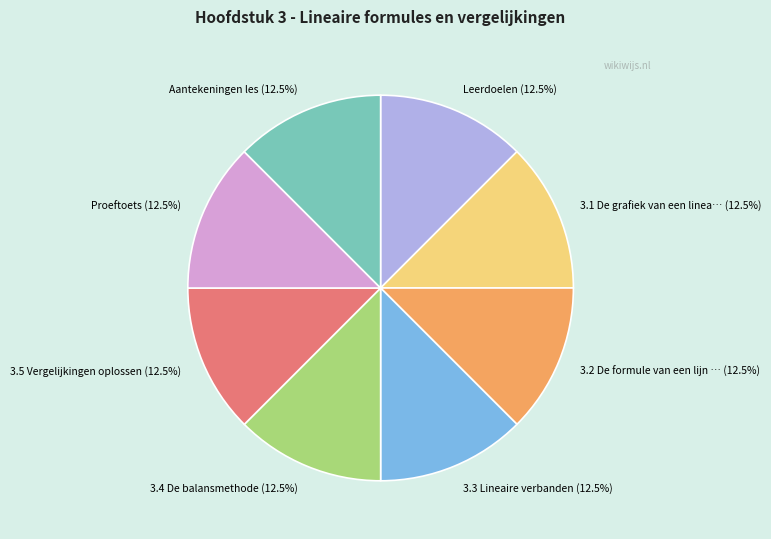

To the nearest percent, what is the average slice percentage?

12%